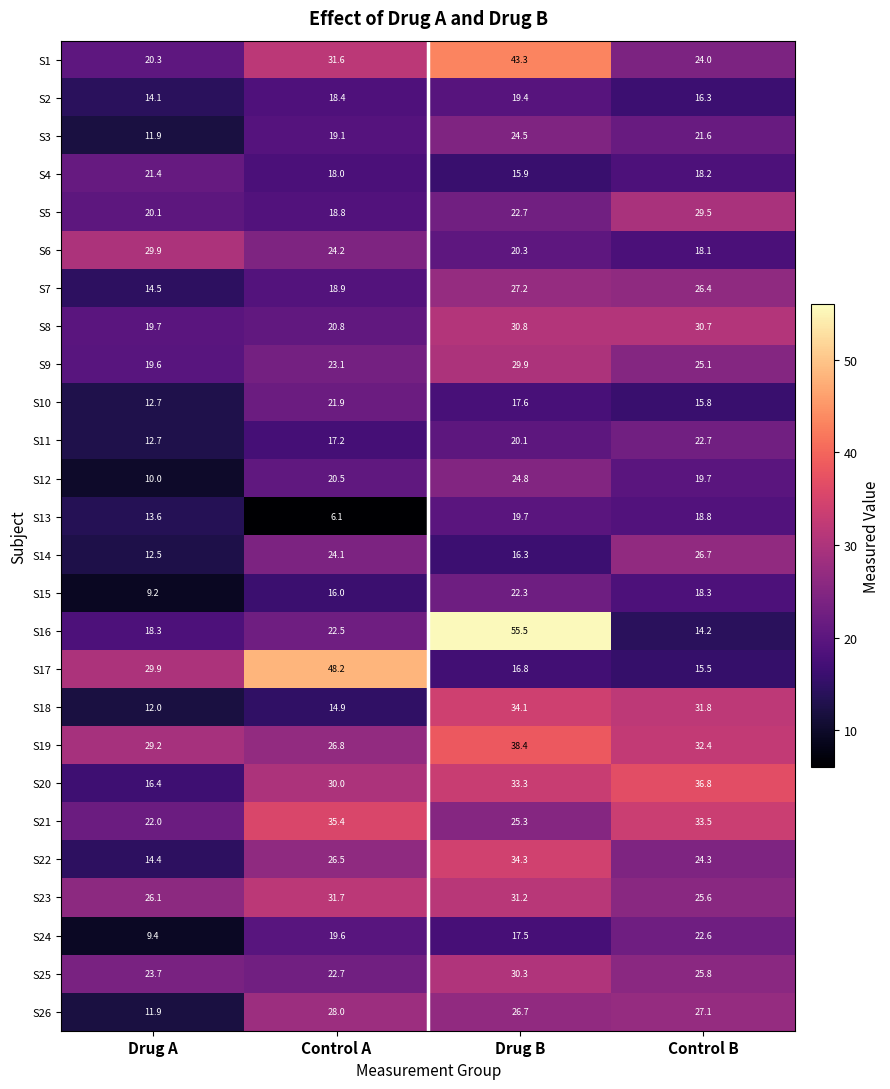

What value does the S26 series have at Control B?

27.1